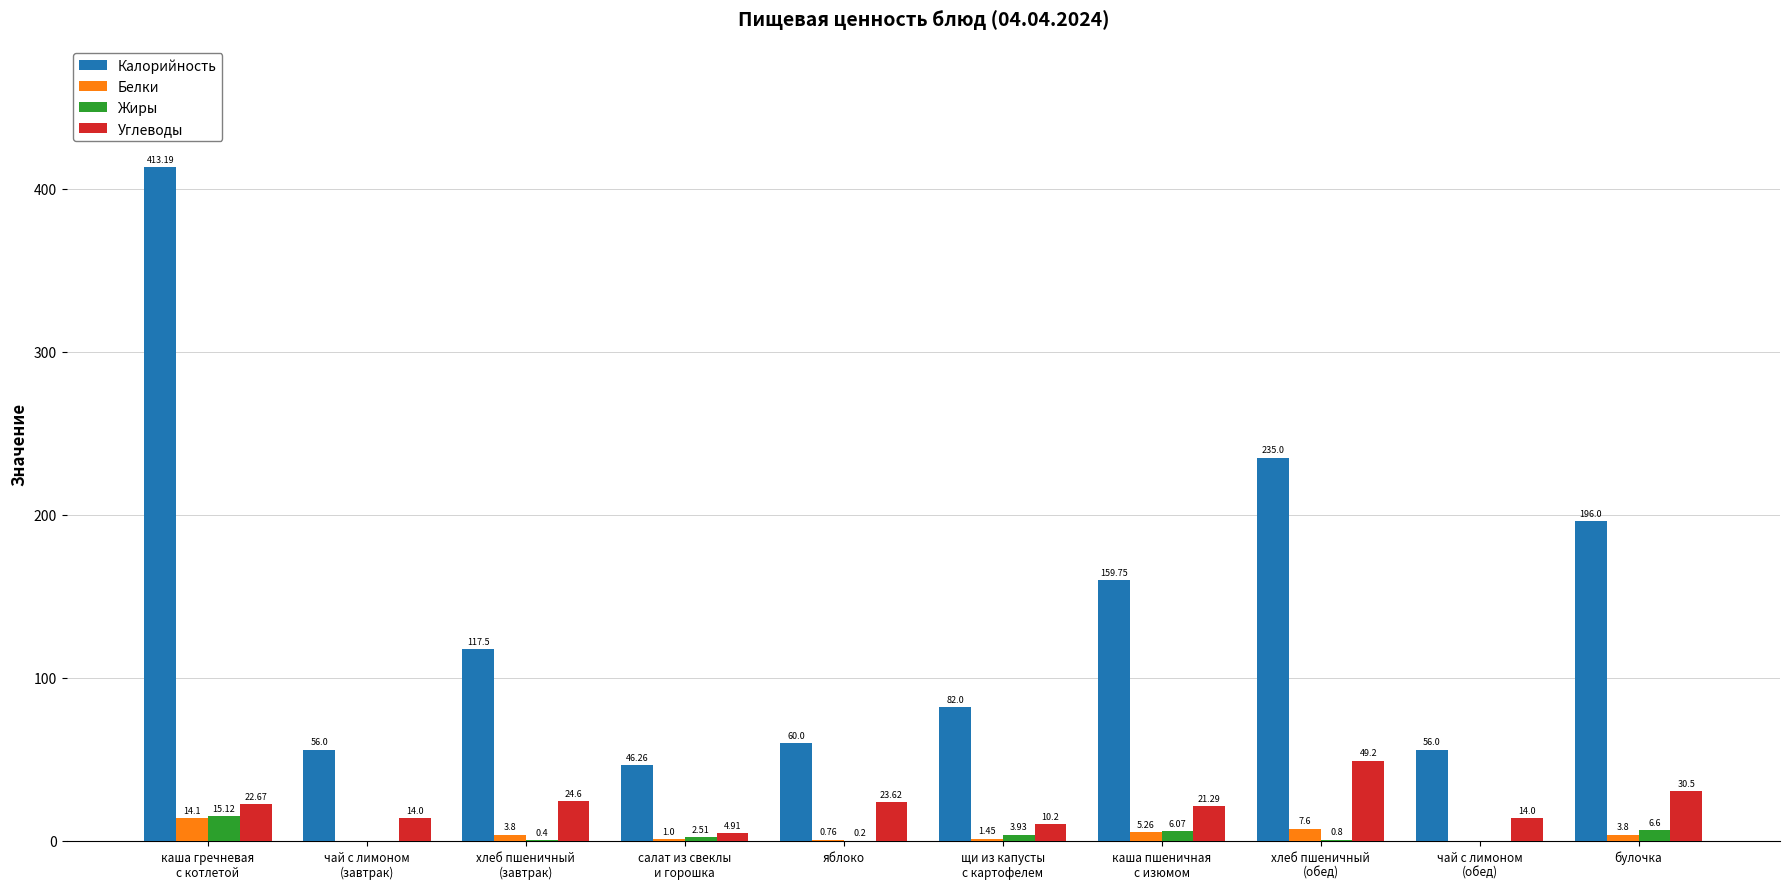

Which series has the largest total across all categories?

Калорийность